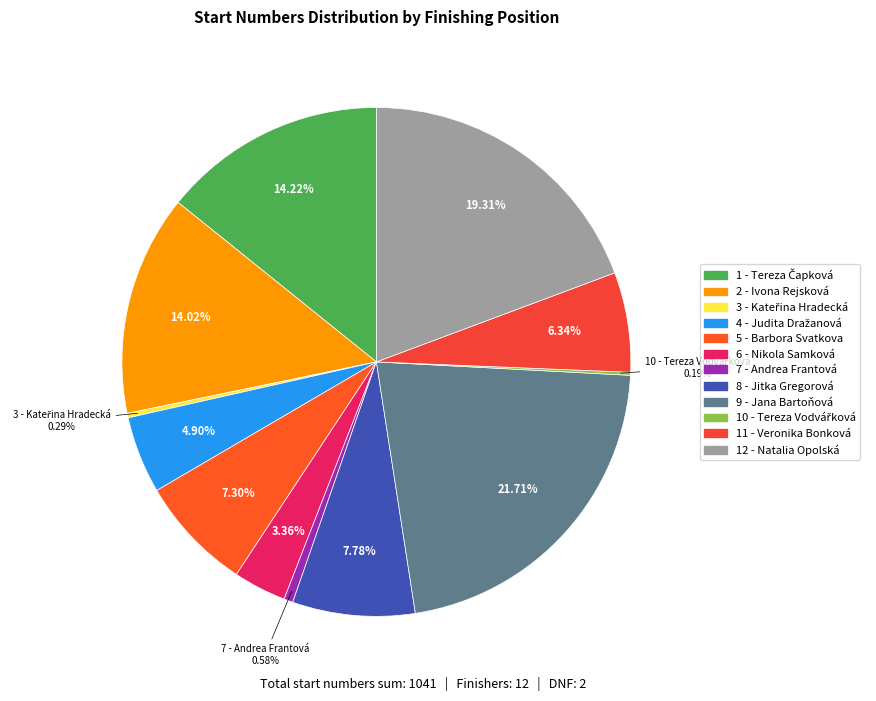

To the nearest percent, what is the average slice percentage?

8%